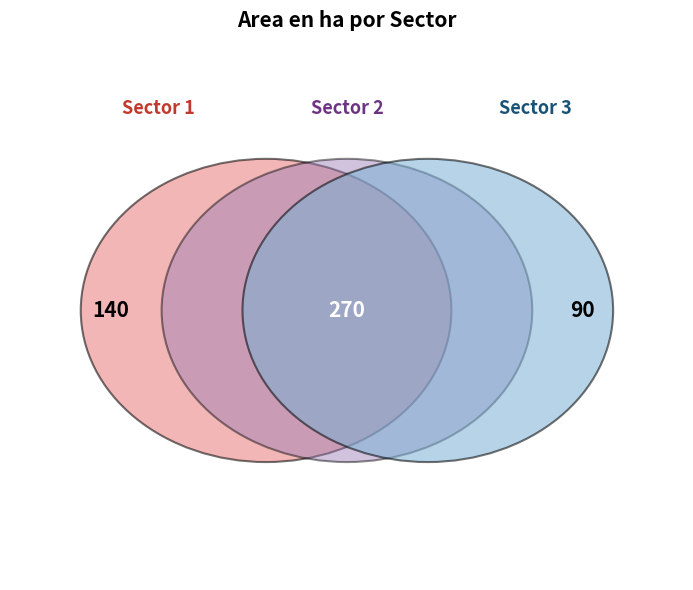

To the nearest percent, what portion does Sector 3 represent?

18%